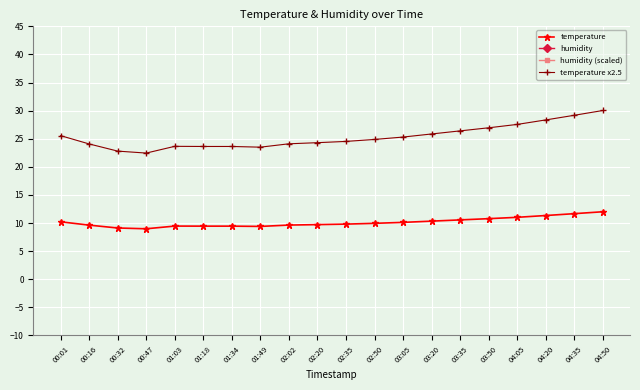

Which series changed the most between 00:47 and 03:20?

temperature x2.5